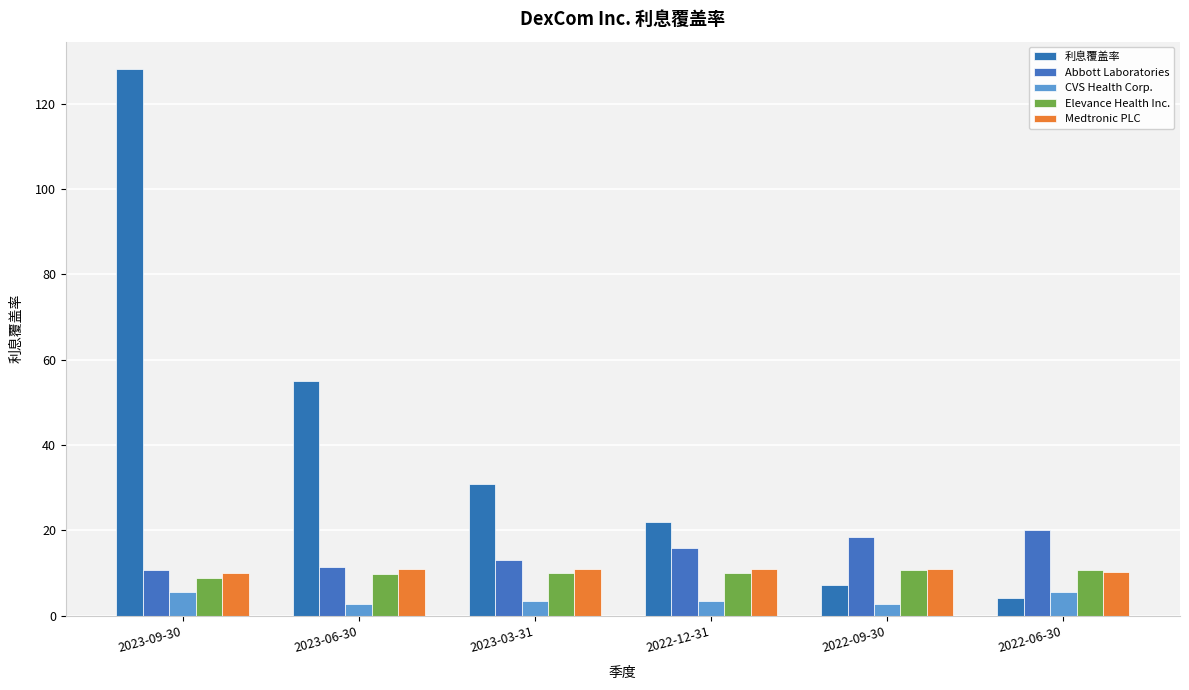

The 利息覆盖率 series shows 55.1 at 2023-06-30. True or false?

True